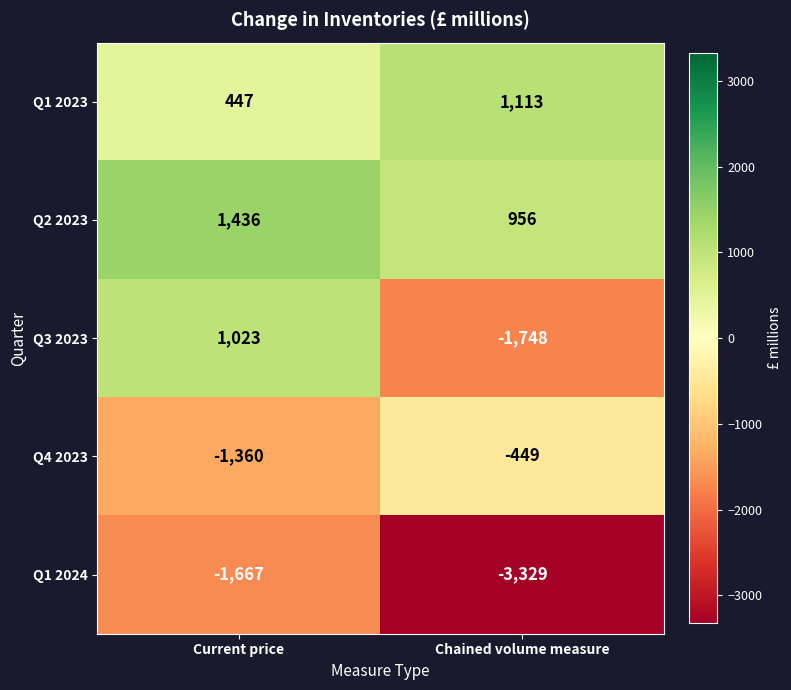

What is the difference between the maximum and minimum values in the Q3 2023 series?

2771